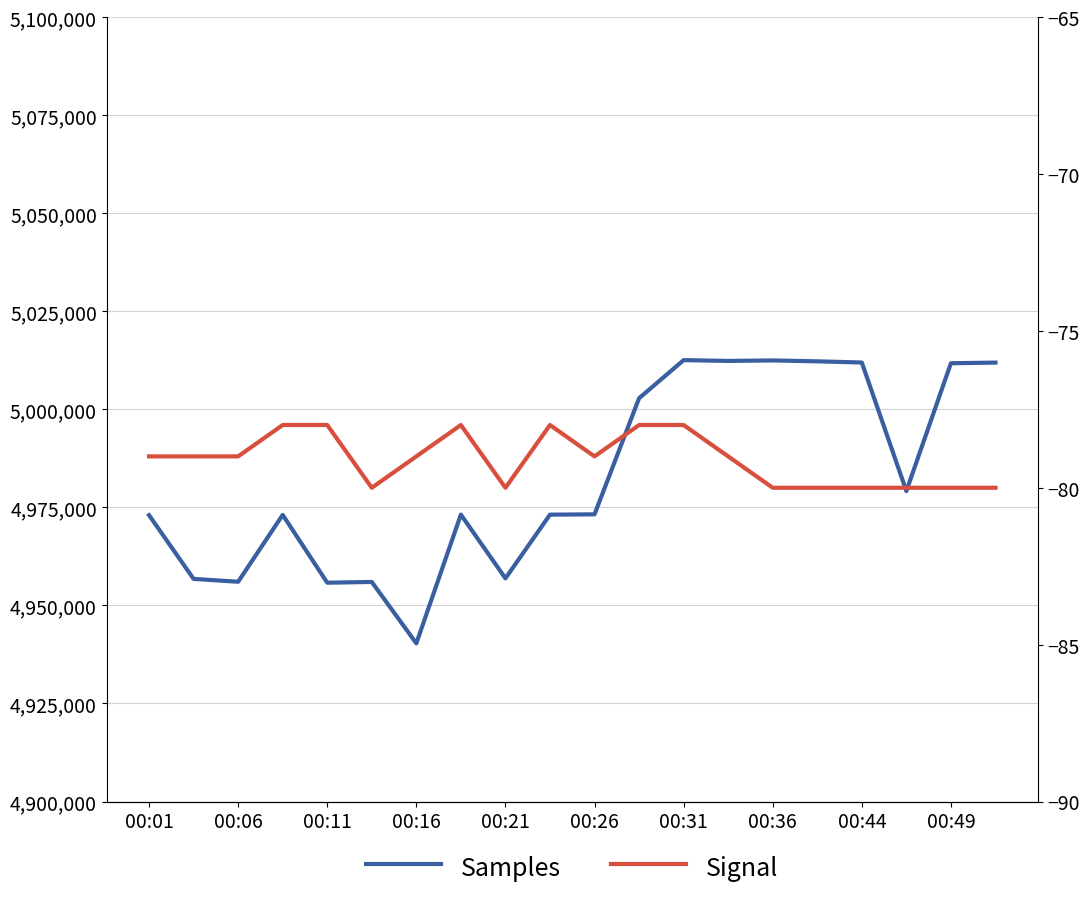

What is the approximate value of Samples at 00:06, to the nearest 100?

4956000